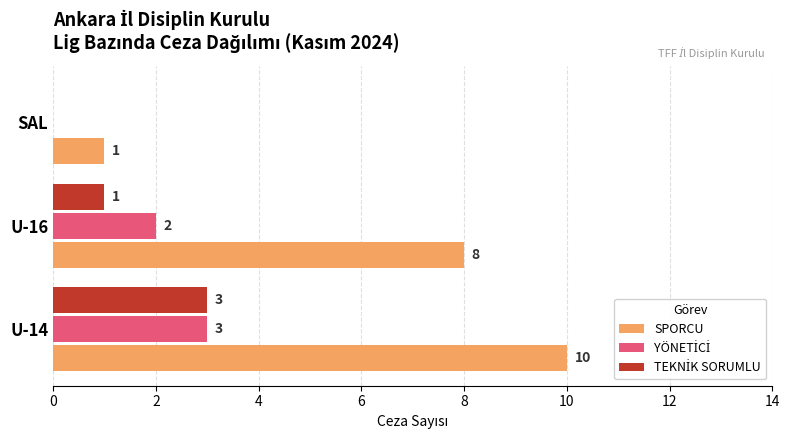

The SPORCU series shows 1 at SAL. True or false?

True